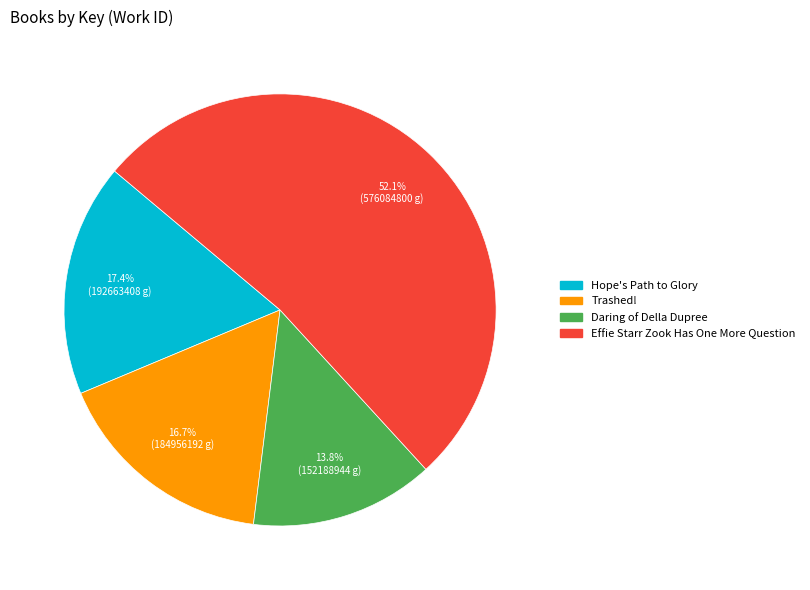

To the nearest percent, what is the difference between the Daring of Della Dupree and Hope's Path to Glory slice percentages?

4%